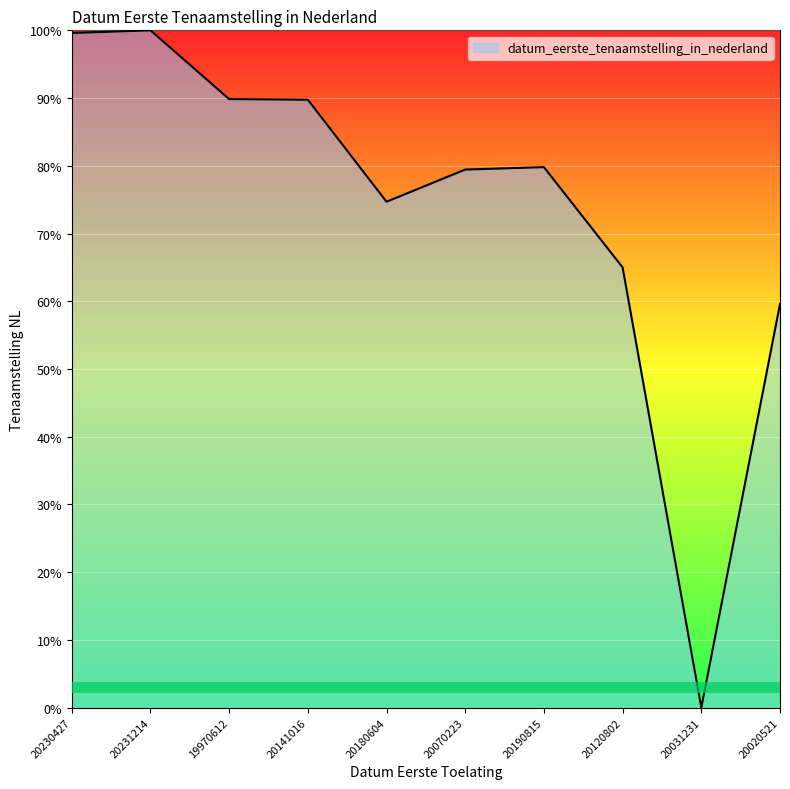

What position from the left is 20231214?

2